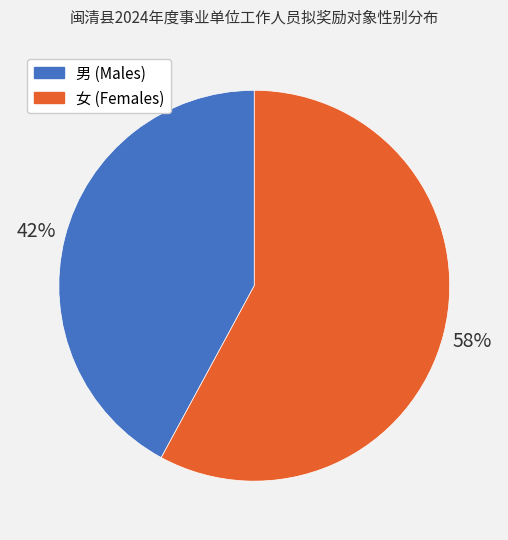

Does any single category account for the majority?

Yes